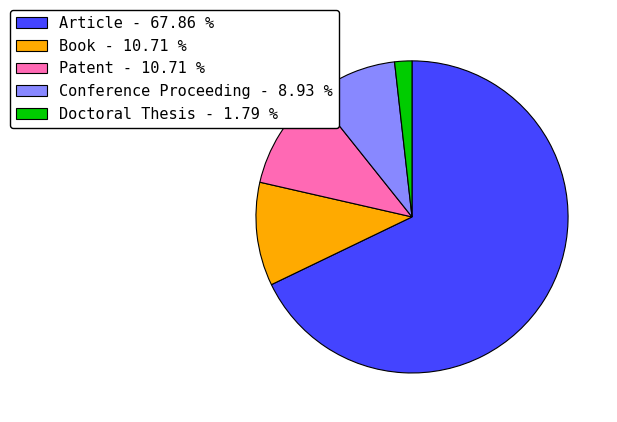

Which slice is the smallest?

Doctoral Thesis